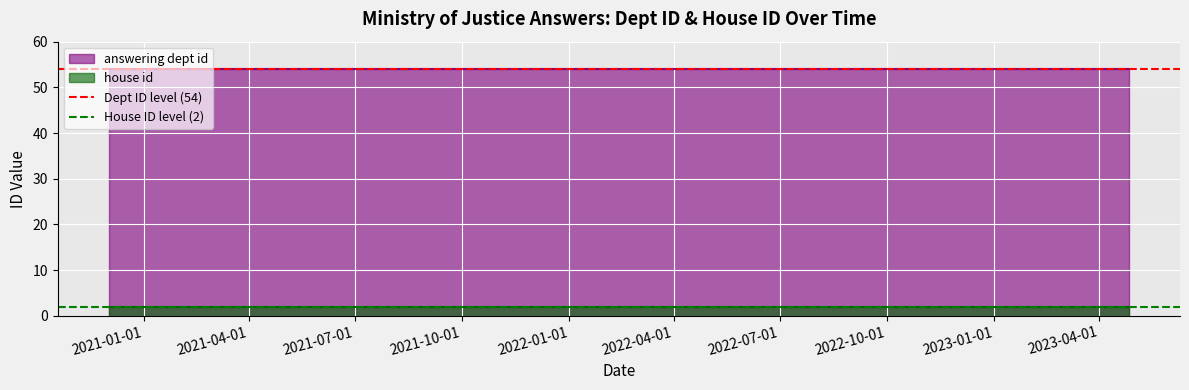

Count the number of data series in this chart.

2